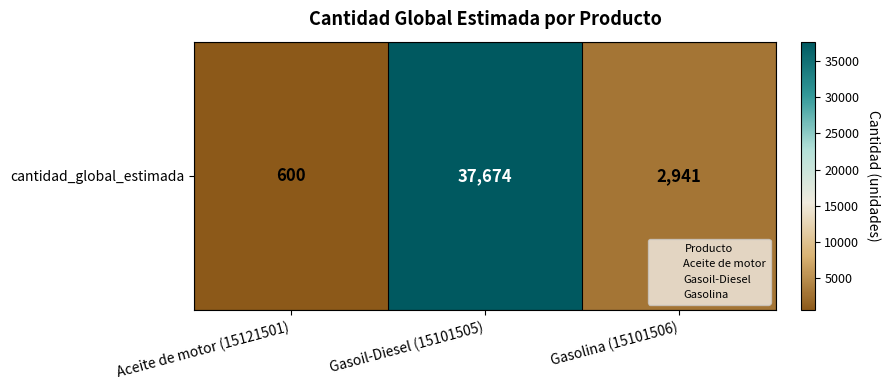

What is the change in value from Gasoil-Diesel (15101505) to Gasolina (15101506)?

-34733